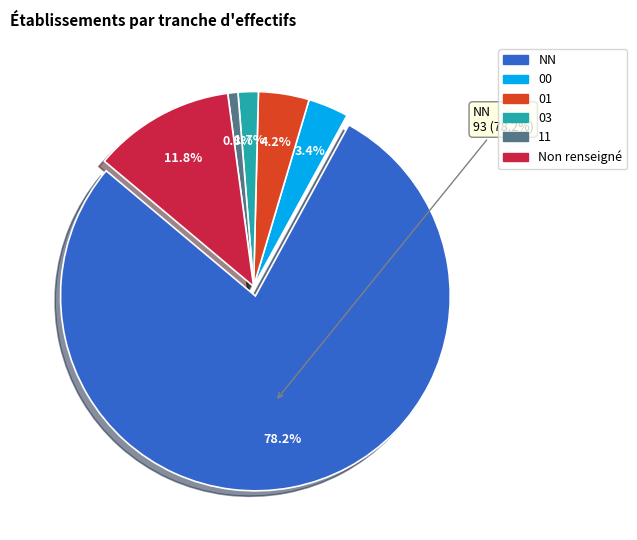

Which category has the smallest portion of the pie?

11